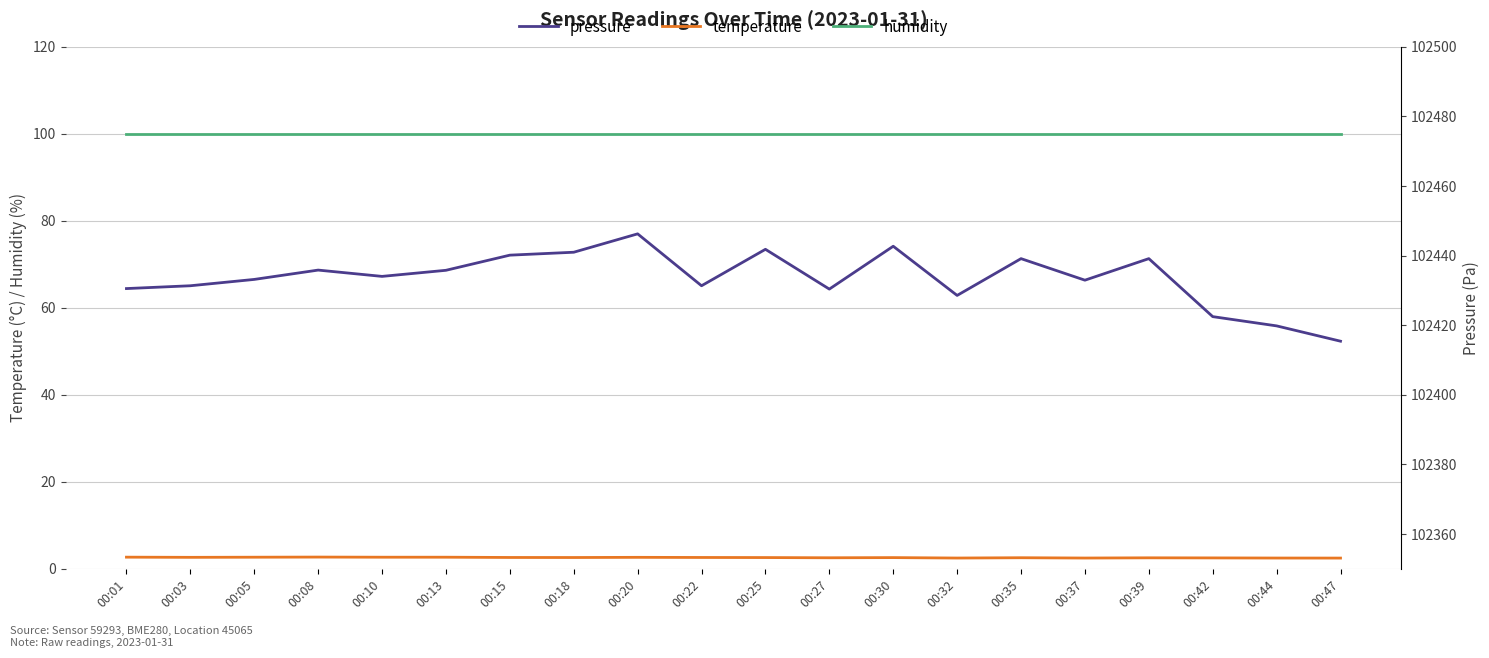

How many categories are shown in the chart?

20